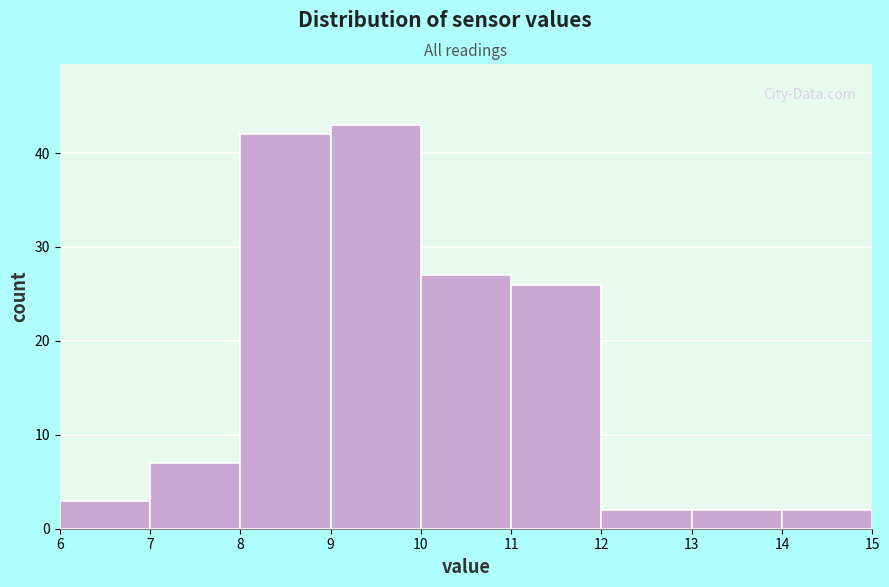

Reading left to right, transcribe this chart: for each bar, give the range it covers on the x-axis and its height. The values are not printed on the chart, so give them approximately, as read against the axis.

6 to 7: 3
7 to 8: 7
8 to 9: 42
9 to 10: 43
10 to 11: 27
11 to 12: 26
12 to 13: 2
13 to 14: 2
14 to 15: 2